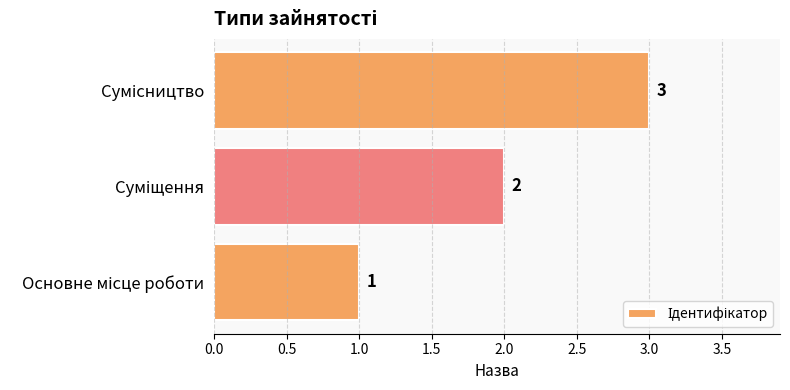

What is the maximum value shown in the chart?

3